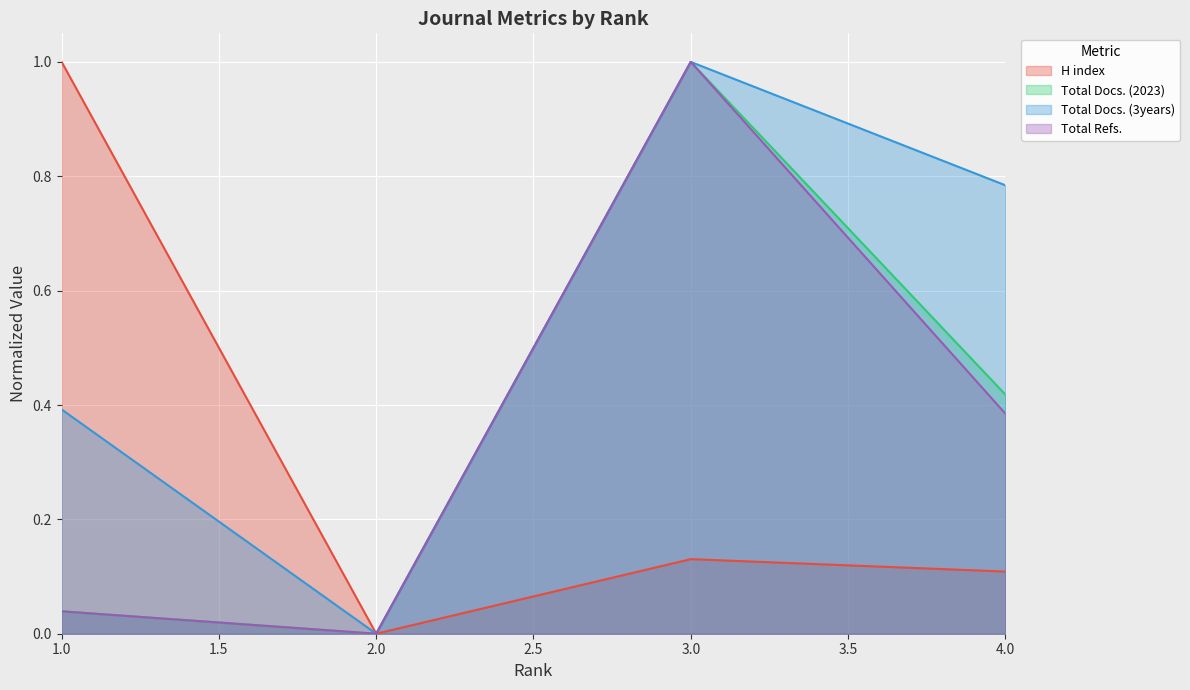

What is the difference between the highest and lowest values at 1?

1.0